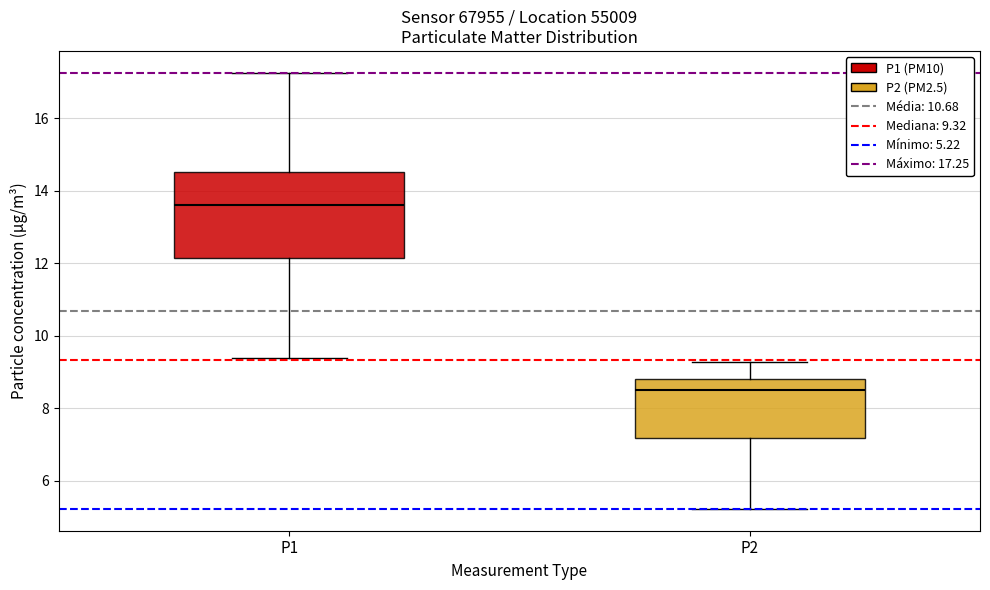

Reading left to right, transcribe this box plot: for each box, give where its median line is, the range the box spans, and where its two whiskers end, as read against the y-axis. The values are not printed on the chart, so give them approximately, as read against the axis.

P1: median 13.6, box 12.2 to 14.6, whiskers 9.4 to 17.2
P2: median 8.4, box 7.2 to 8.8, whiskers 5.2 to 9.2